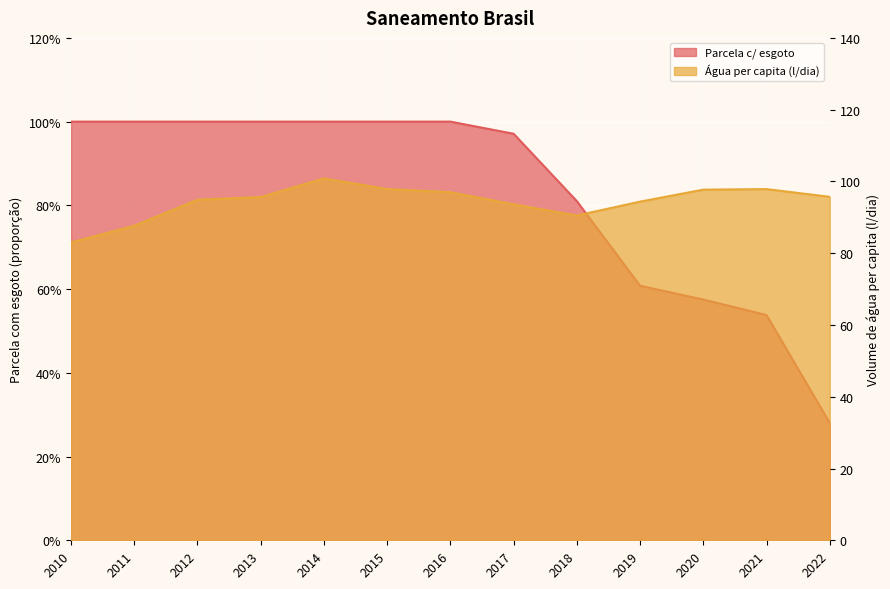

True or false: Volume de água consumida per capita (l/dia) and Parcela da população total que mora em área com esgoto (col_2) cross at least once.

False